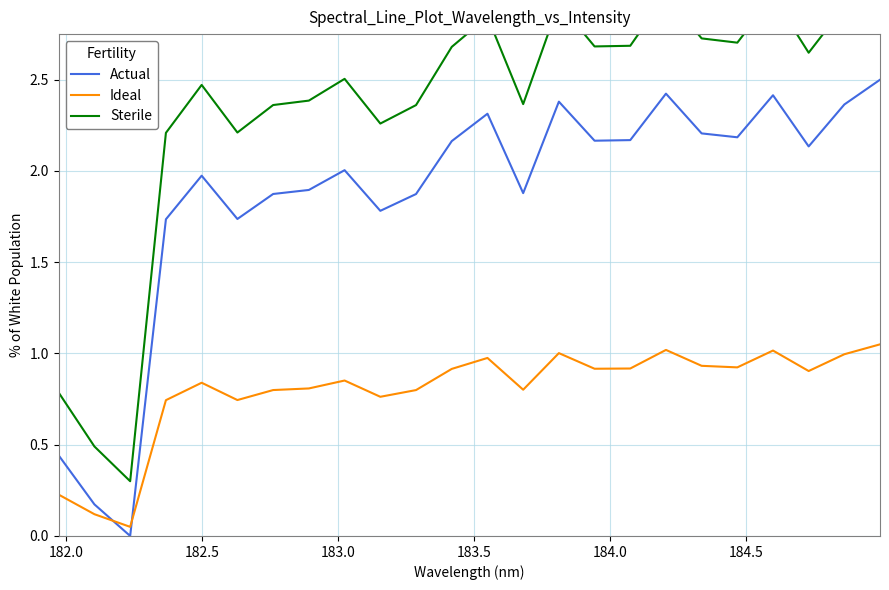

What is the highest value of the Actual series?

2.5